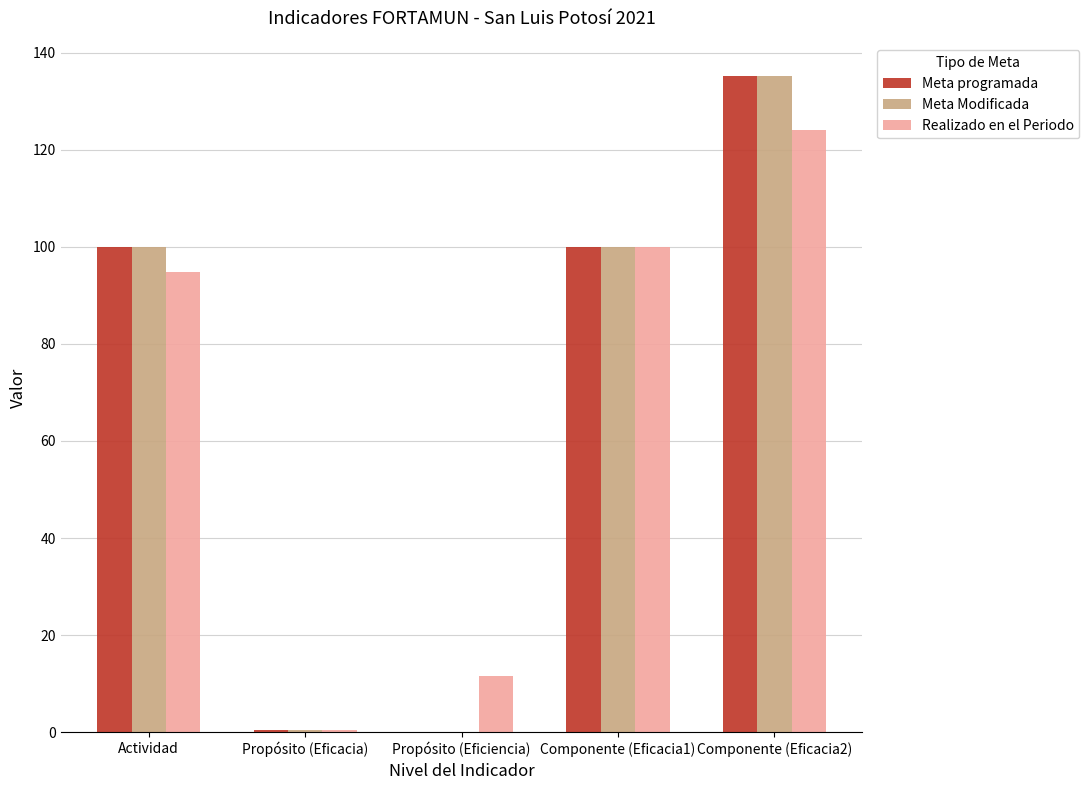

What is the sum of the Meta Modificada values at Componente (Eficacia2) and Componente (Eficacia1)?

235.1